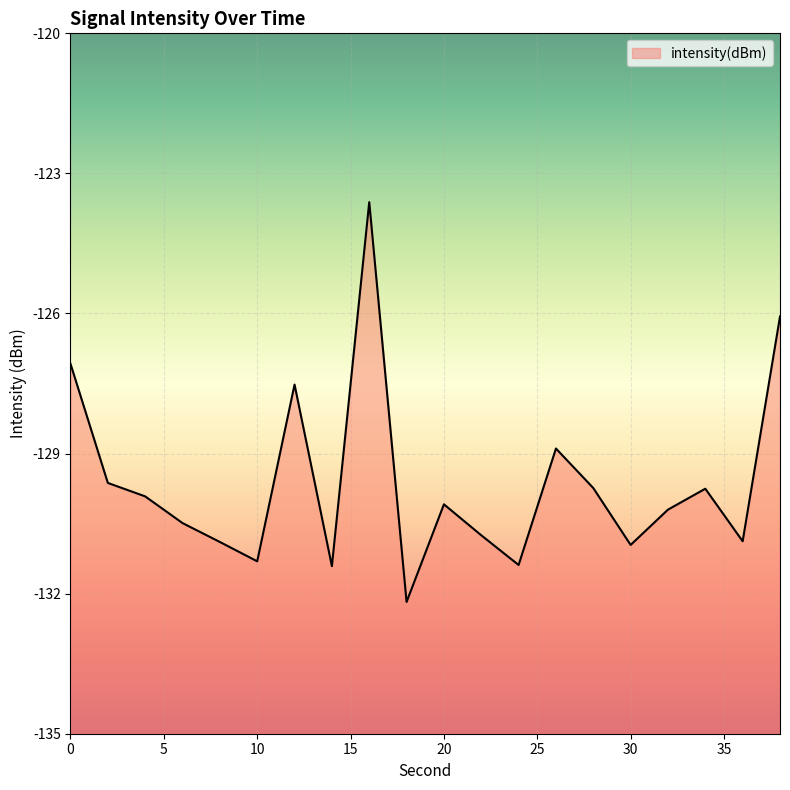

List the labels in order of value, smallest first.

18, 14, 24, 10, 30, 8, 36, 22, 6, 32, 20, 4, 34, 28, 2, 26, 12, 0, 38, 16